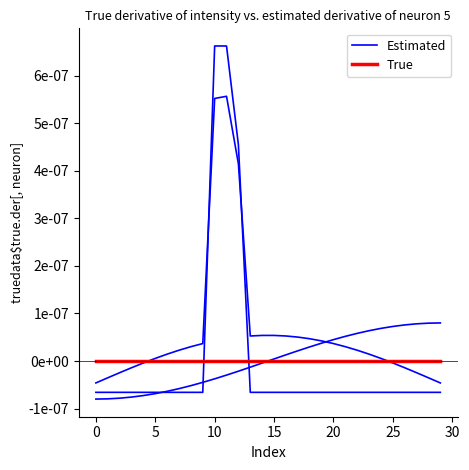

The Estimated series shows -0.0 at 21. True or false?

True